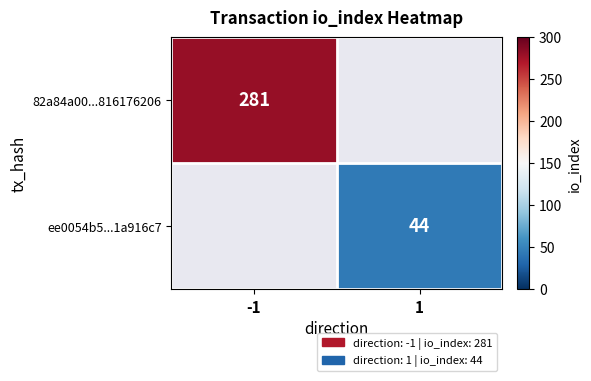

The ee0054b5...1a916c7 series shows 62 at 1. True or false?

False